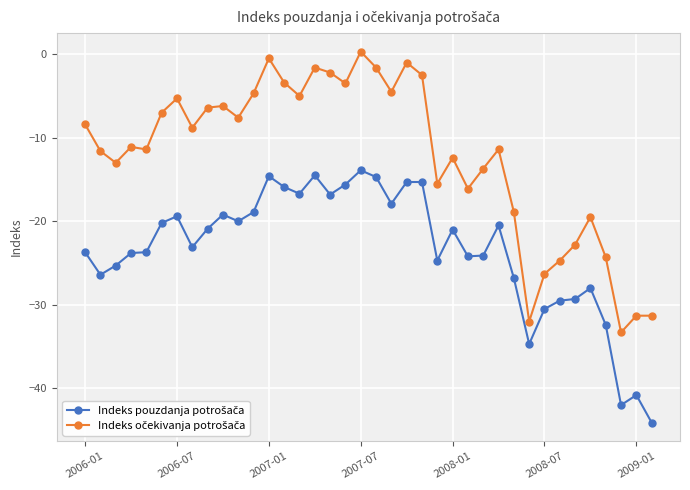

How many lines are shown in the chart?

2